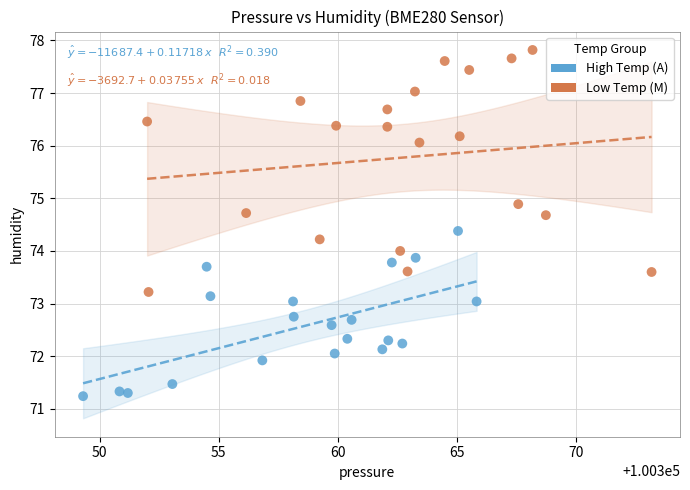

What are all the series names shown in the legend?

High Temp (A), Low Temp (M)